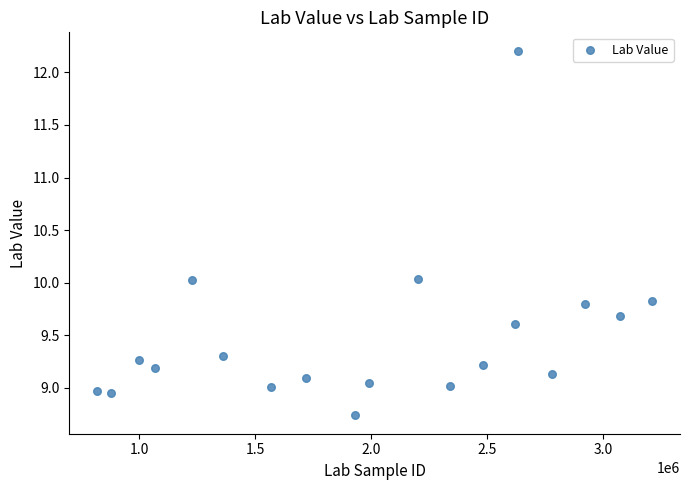

What is the range of Y values (max minus min)?

3.5